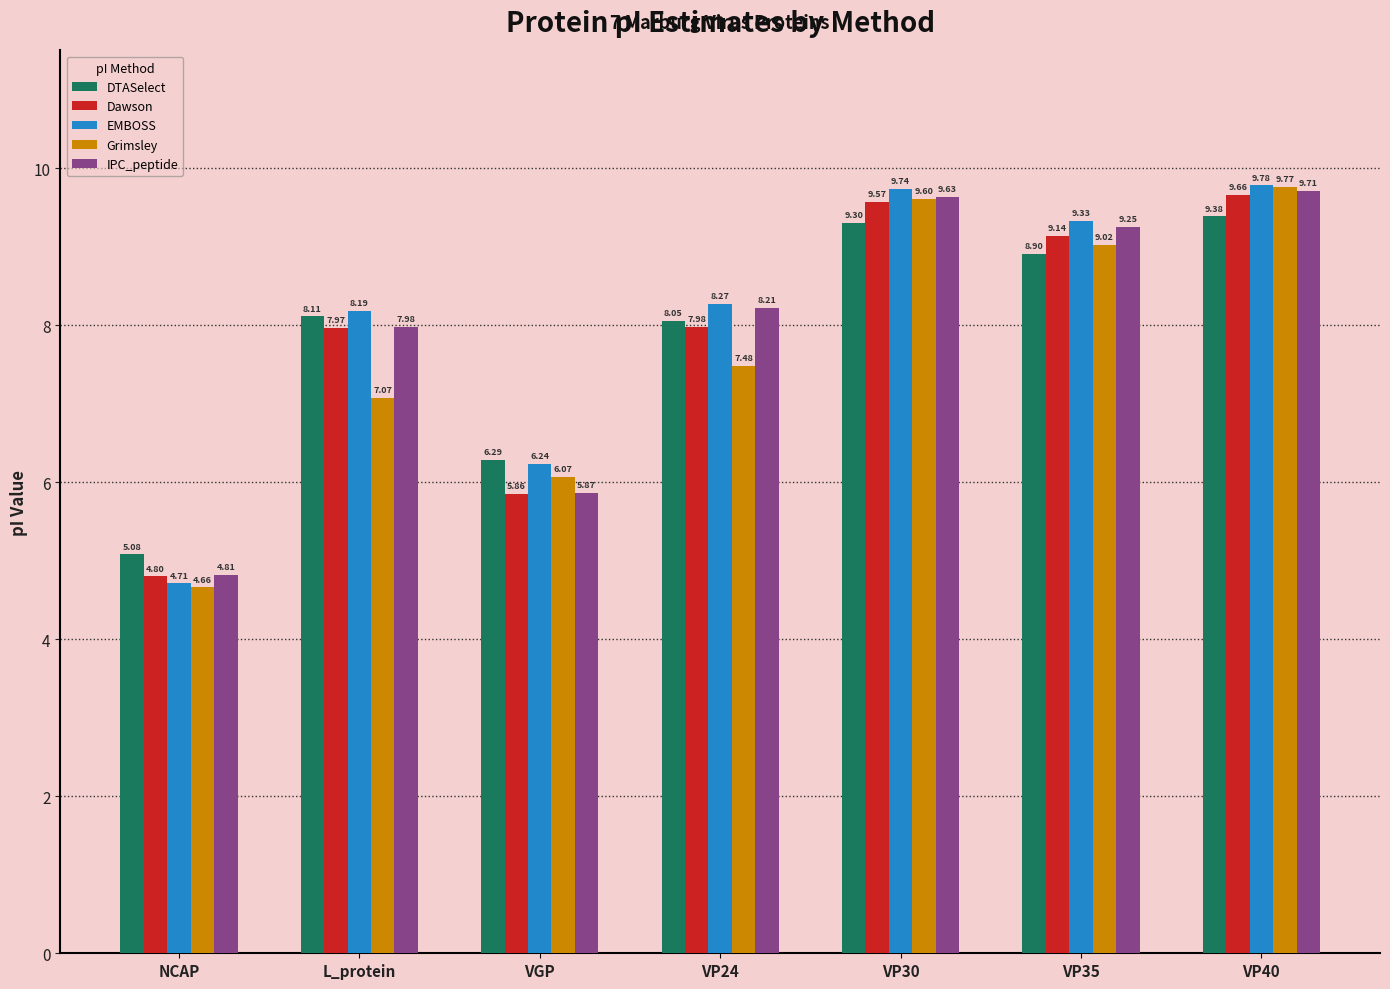

Which series has the largest total across all categories?

EMBOSS